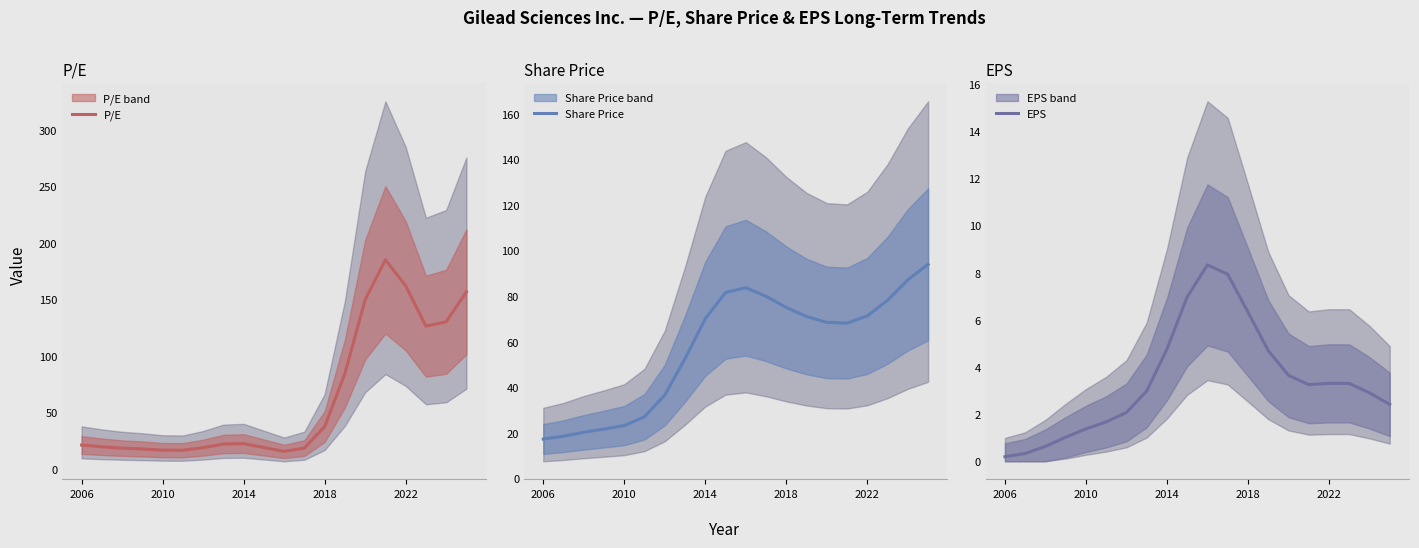

What is the average value of the Share Price series?

57.3